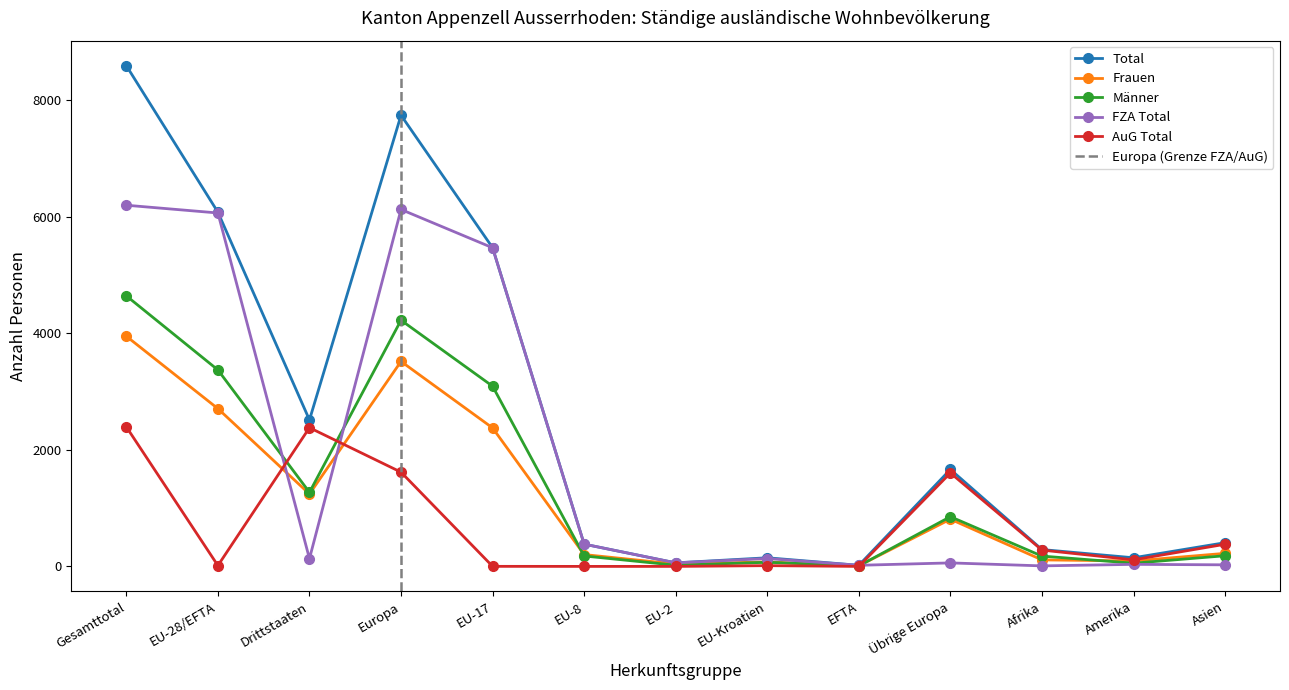

Which series has the largest total across all categories?

Total